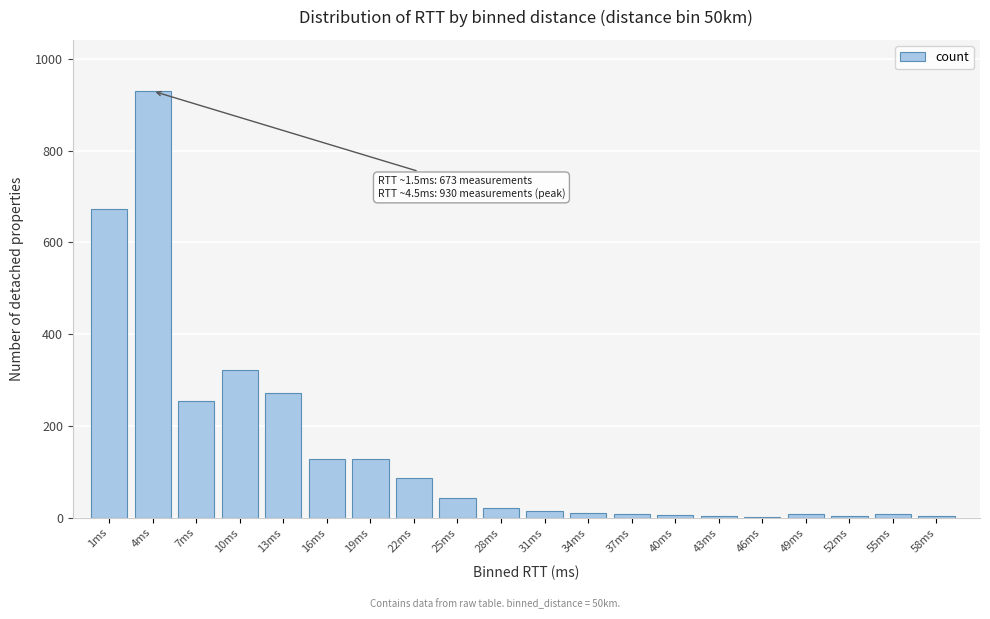

What is the ratio of the value at 4ms to the value at 1ms?

1.4